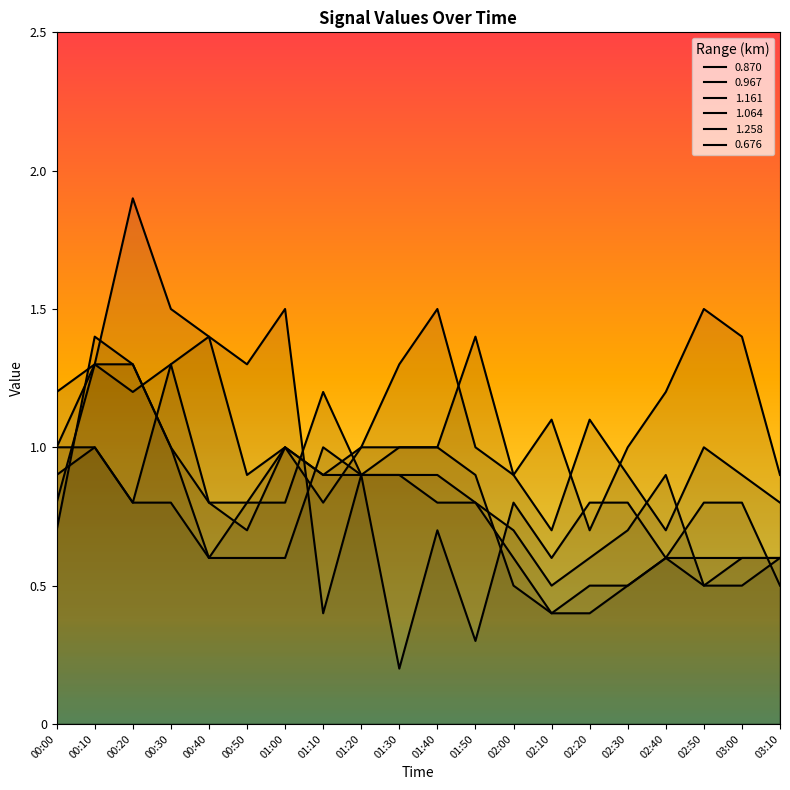

What is the total value across all series at 02:40?

4.6